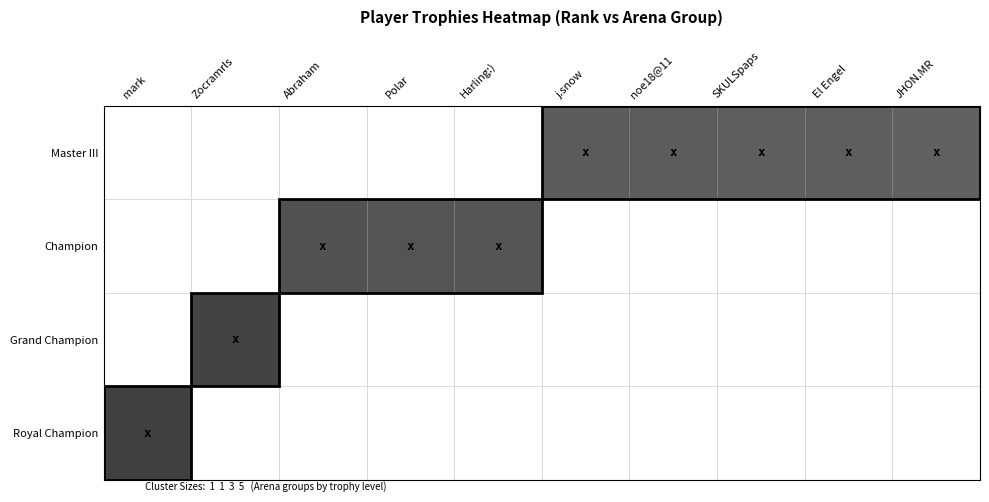

List the labels in order of Champion value, largest first.

Abraham, Polar, Harling:), mark, Zocramrls, j.snow, noe18@11, SKULSpaps, El Engel, JHON.MR